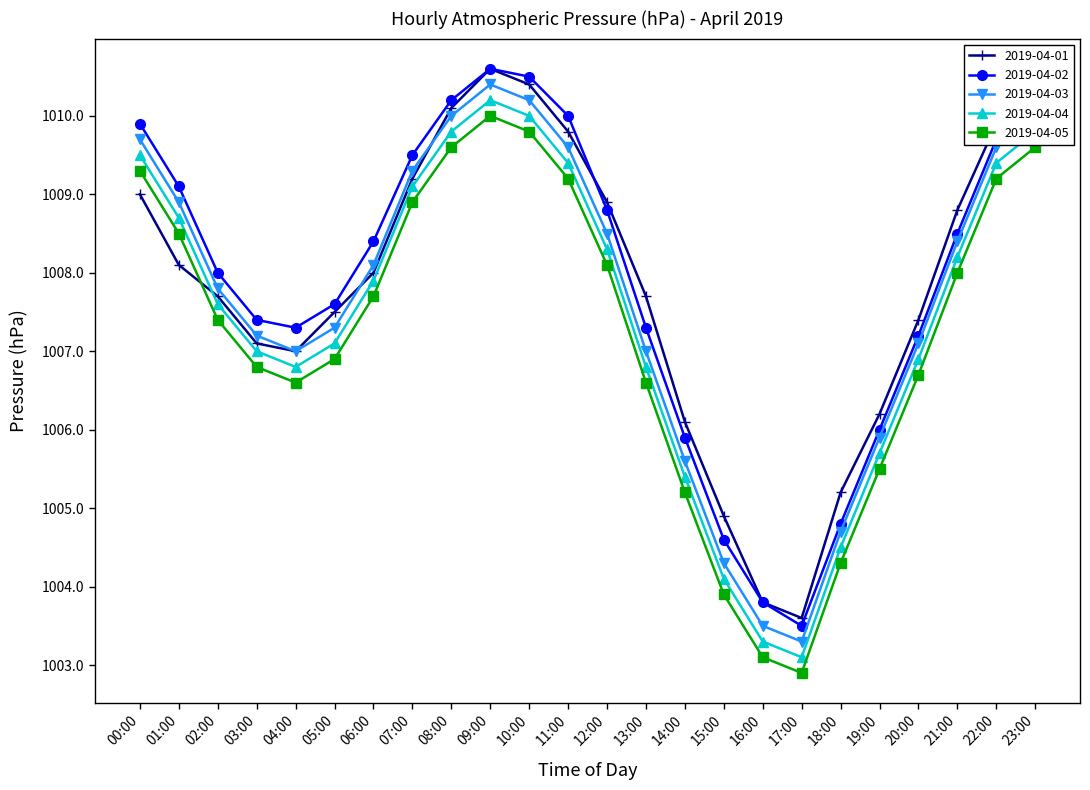

Is the value of 2019-04-03 at 10:00 greater than the value of 2019-04-02 at 23:00?

Yes